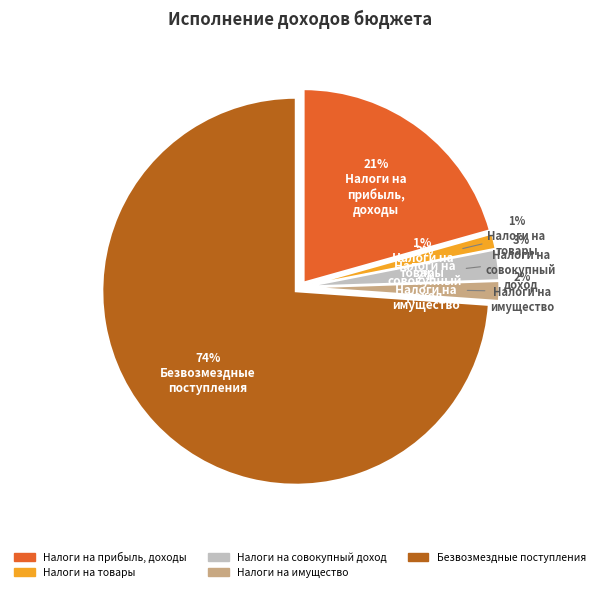

Which slice is the largest?

БЕЗВОЗМЕЗДНЫЕ ПОСТУПЛЕНИЯ